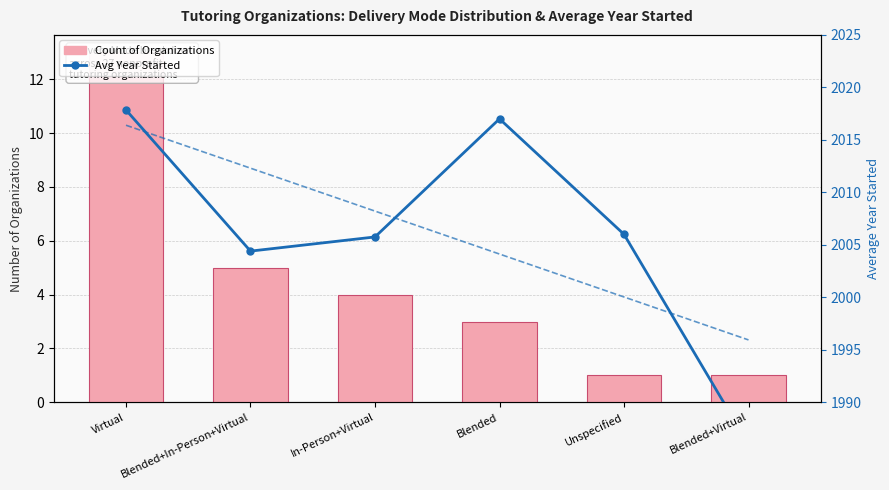

Where is Avg Year Started nearest to the value 2001?

Blended+In-Person+Virtual